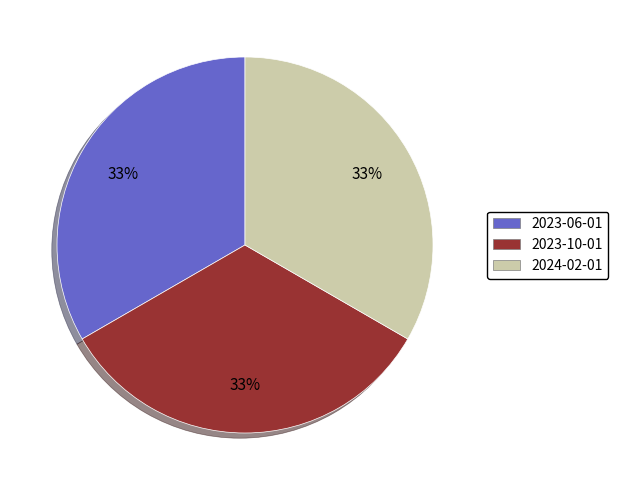

Is there a majority slice in this chart?

No